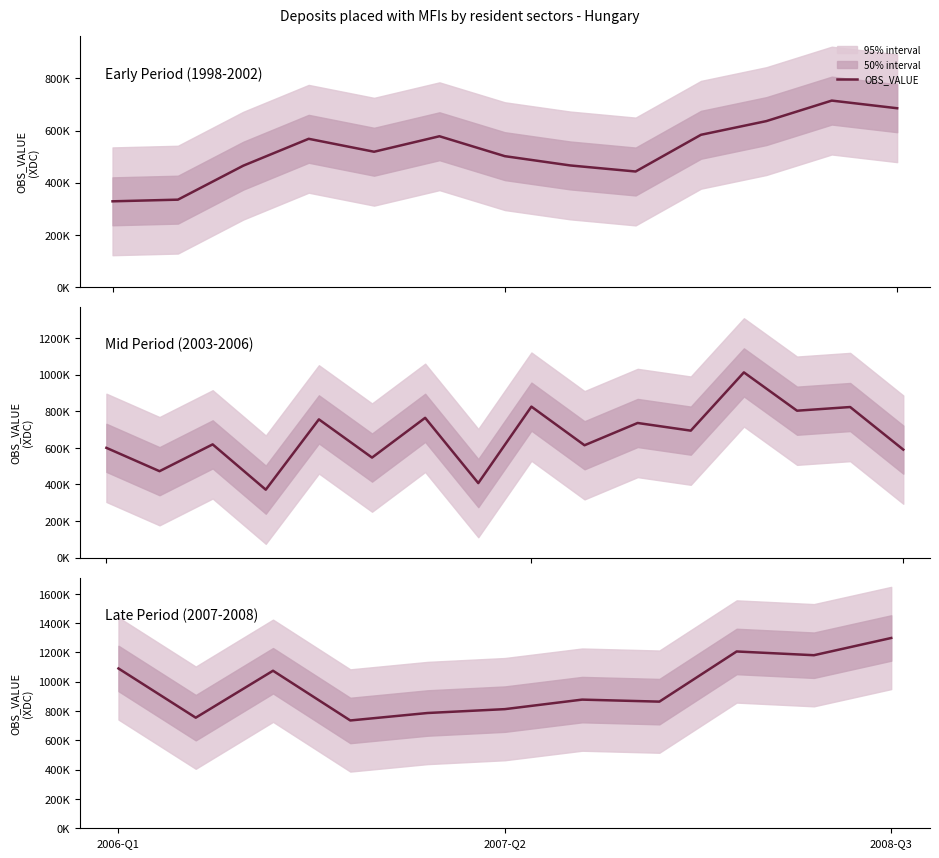

Read the value at 2008-Q3, to the nearest 50.

1298800